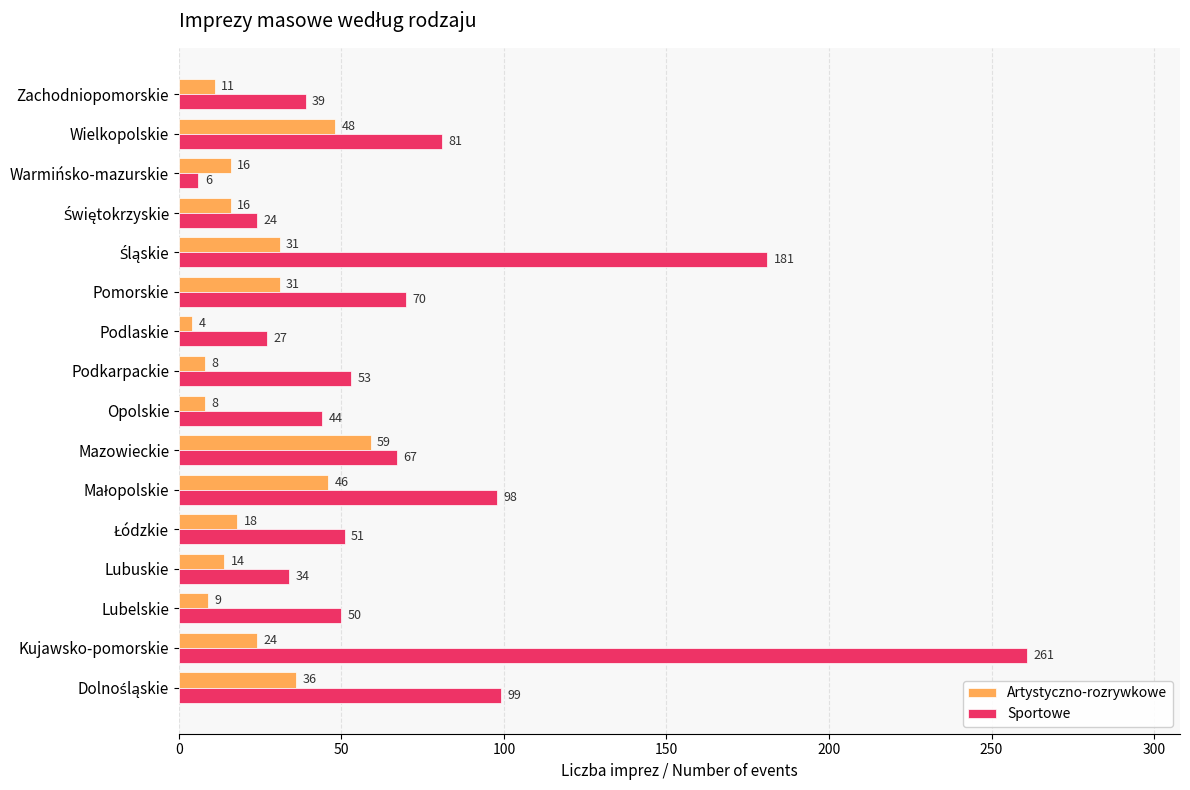

What is the difference between the highest and lowest values at Opolskie?

36